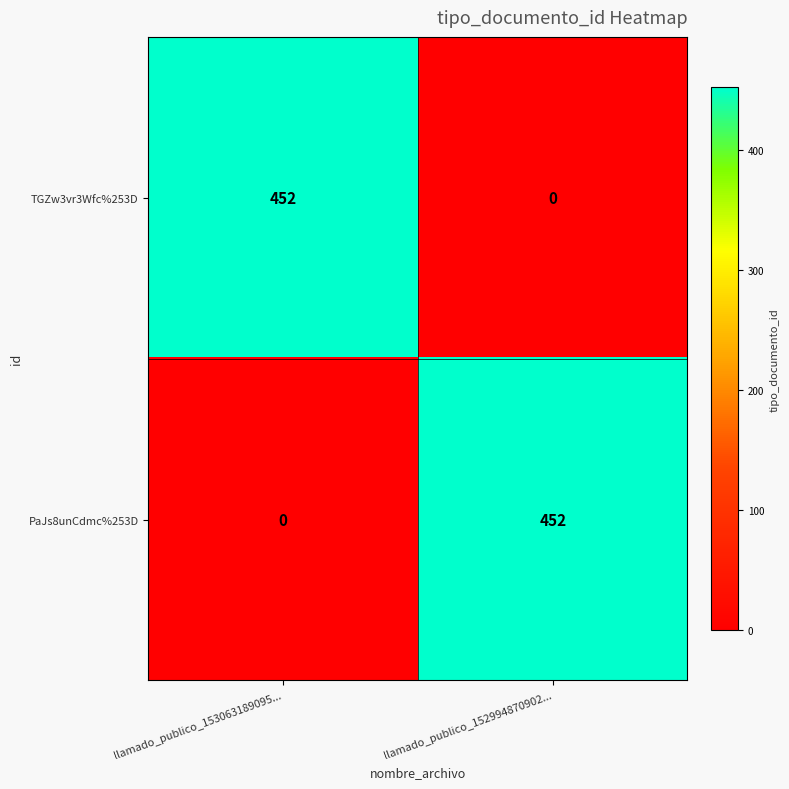

What is the highest value of the PaJs8unCdmc%253D series?

452